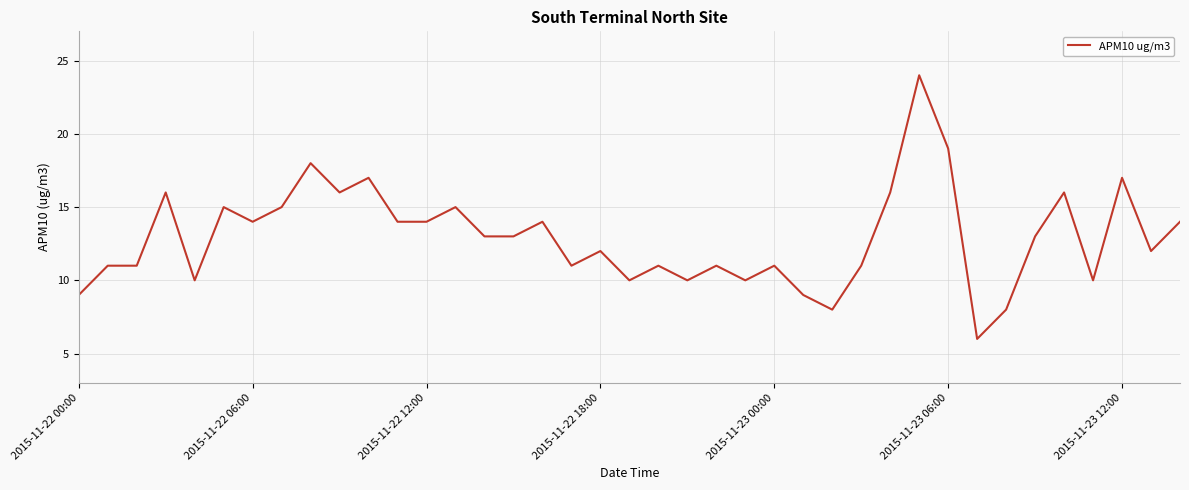

What is the maximum value shown in the chart?

24